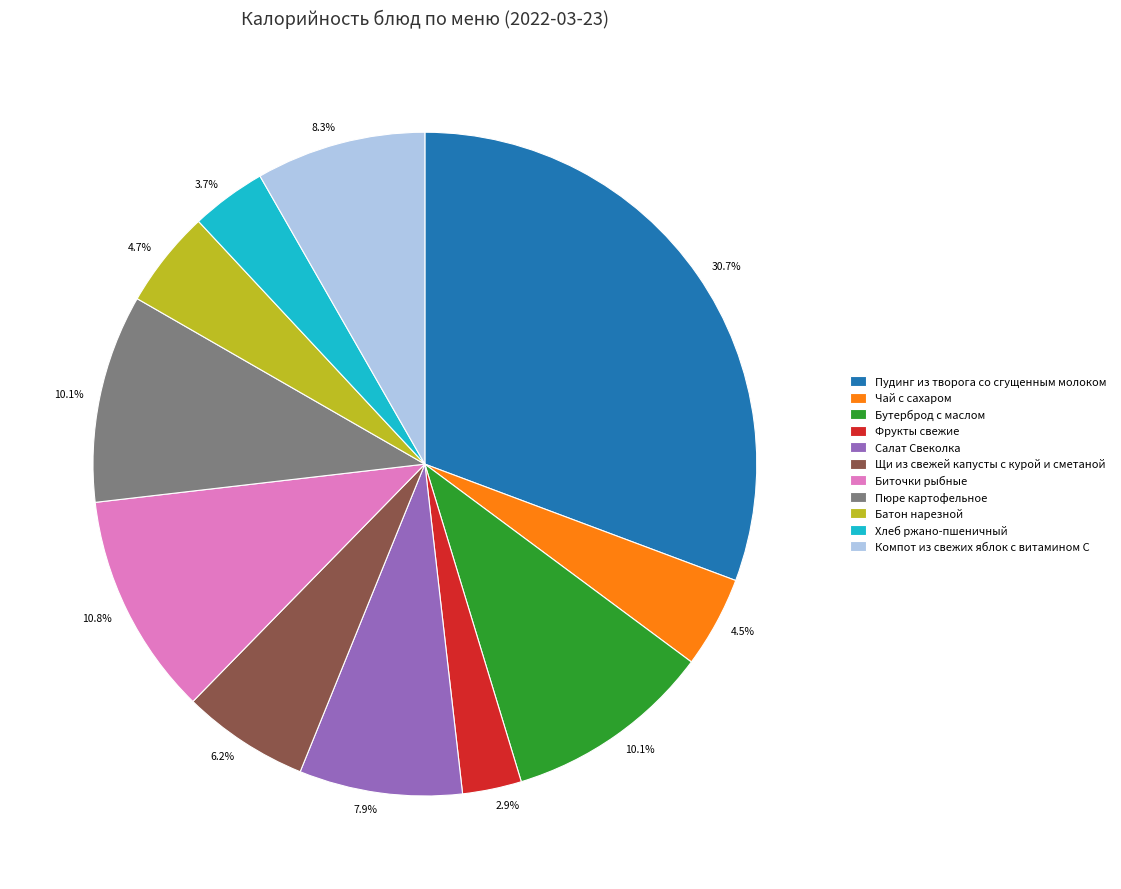

Combined, do Пудинг из творога со сгущенным молоком and Бутерброд с маслом account for over 50%?

No